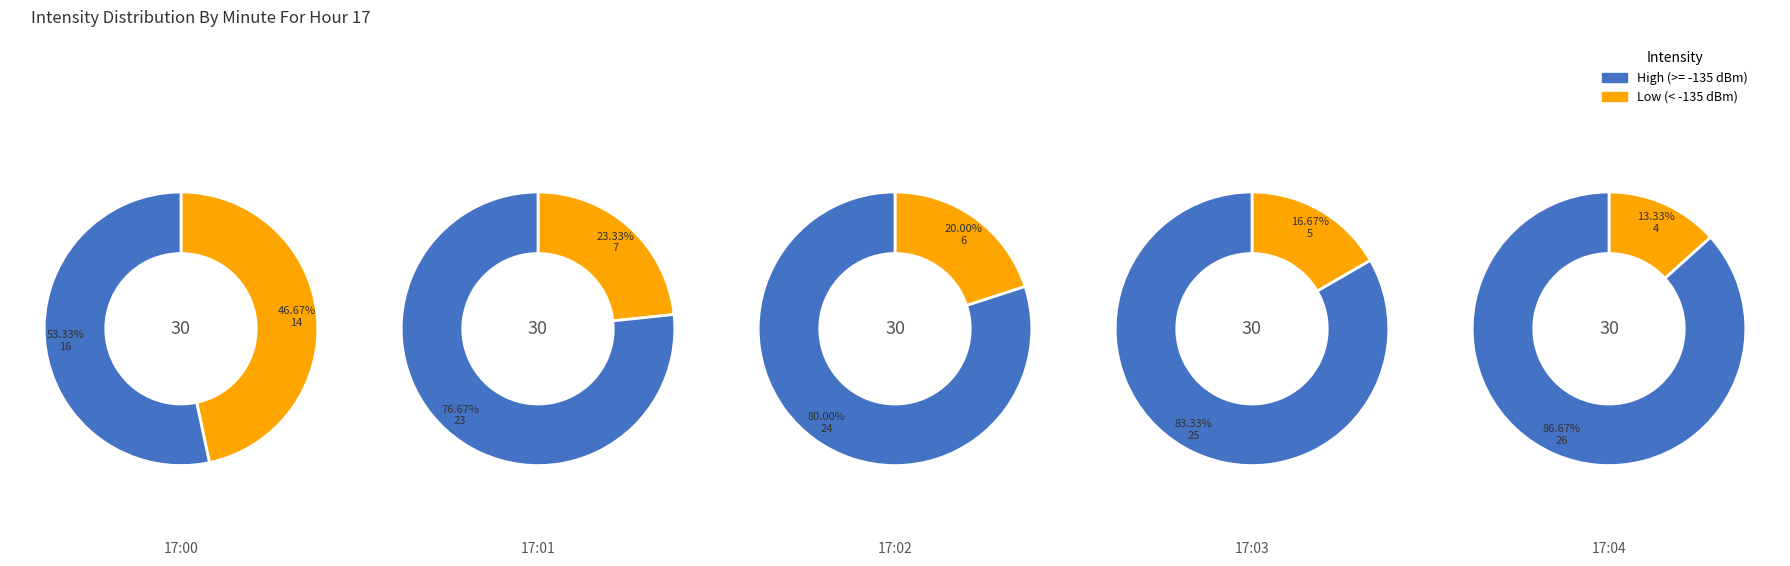

True or false: 3 accounts for 33% of the total.

False